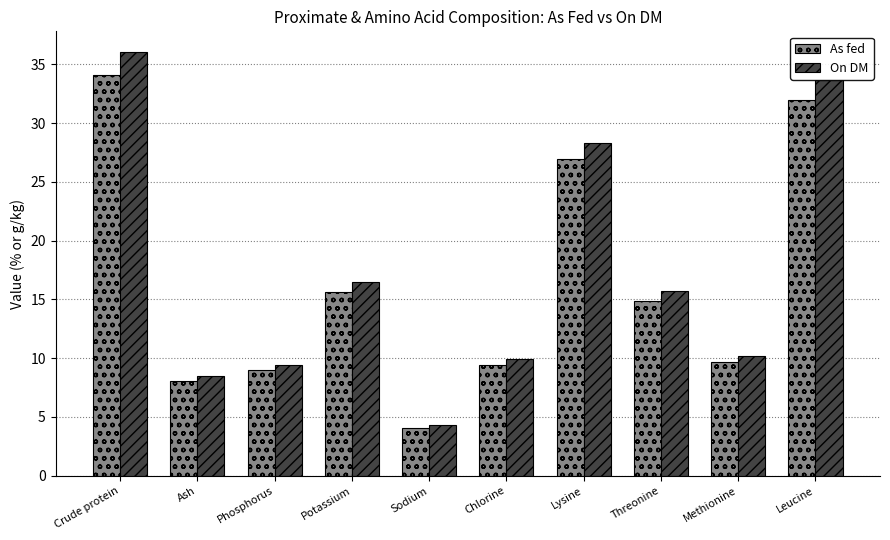

Is it true that On DM equals 40.6 at Lysine?

False